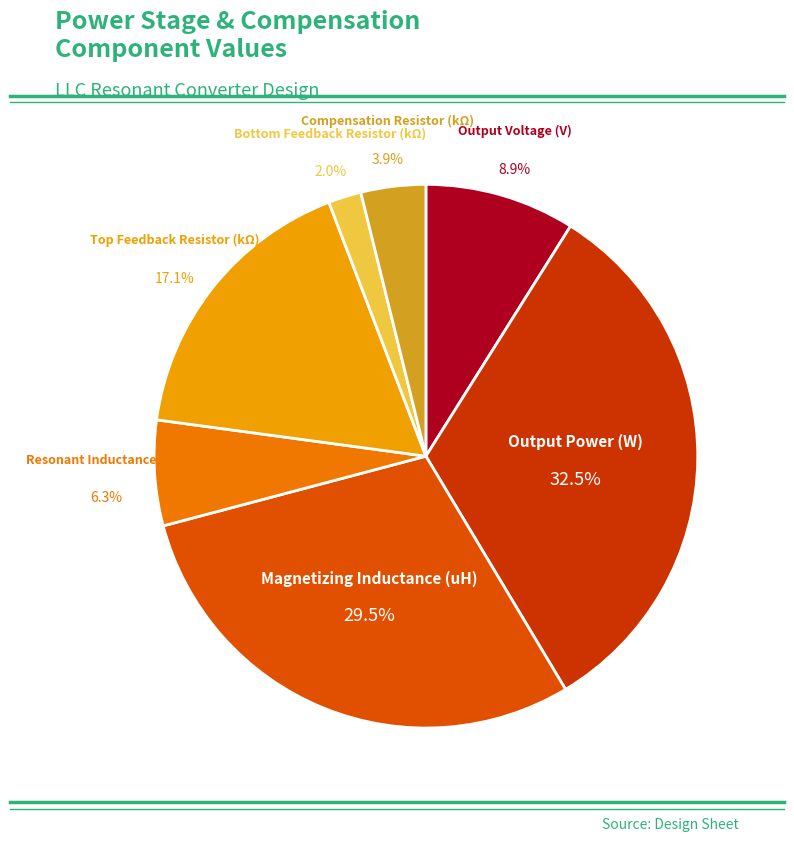

Rank the categories by value from lowest to highest.

Bottom Feedback Resistor (kΩ), Compensation Resistor (kΩ), Resonant Inductance (uH), Output Voltage (V), Top Feedback Resistor (kΩ), Magnetizing Inductance (uH), Output Power (W)